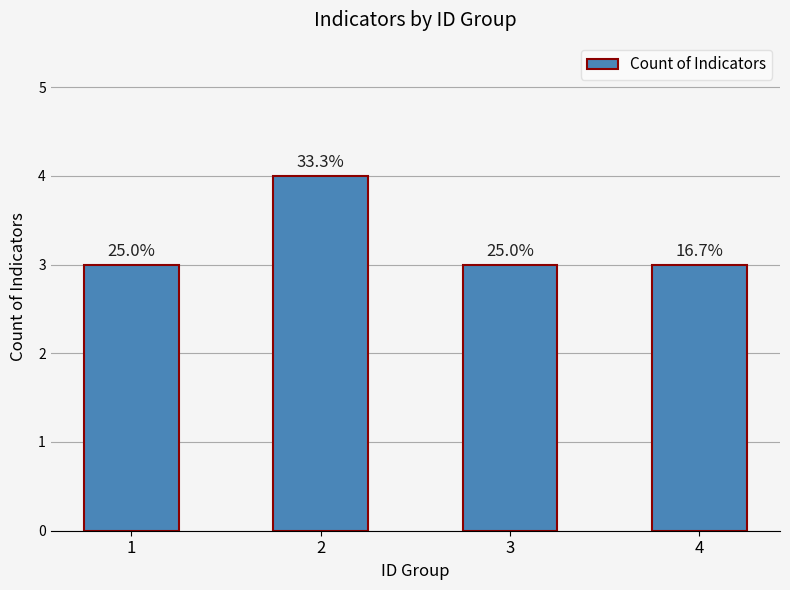

Does the chart contain any negative values?

No